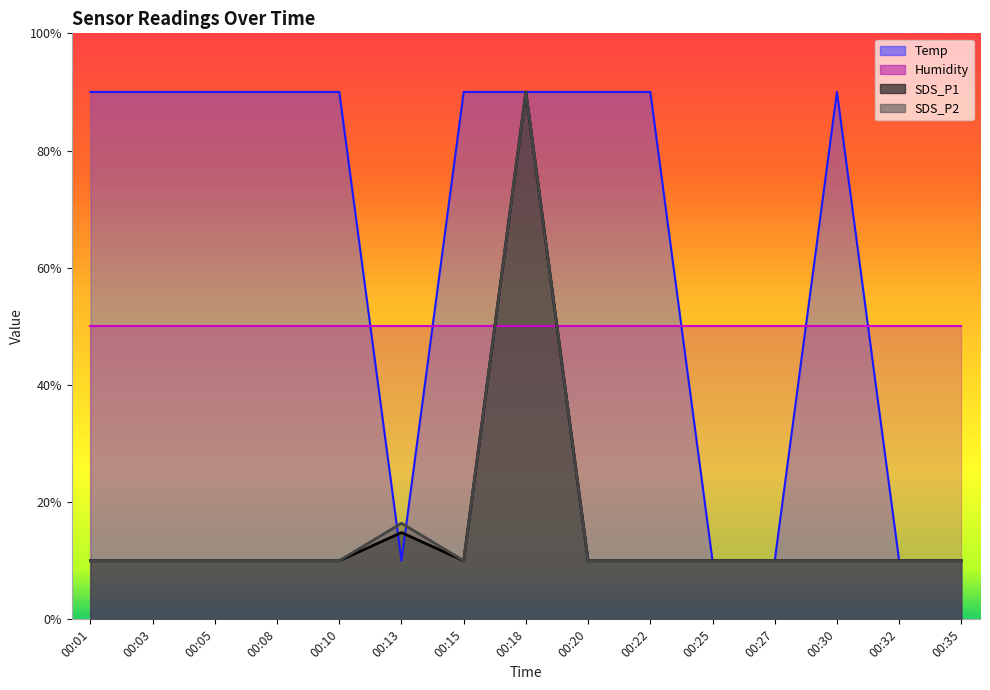

At how many categories does at least one series exceed 19?

10